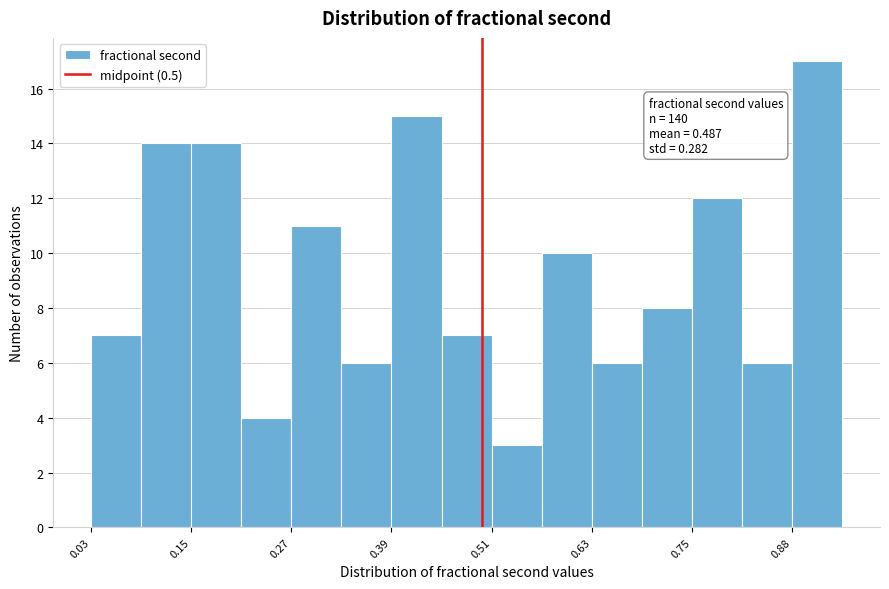

Around what value on the x-axis is the tallest bar? Give the approximate position of its centre, as read against the axis.

0.90